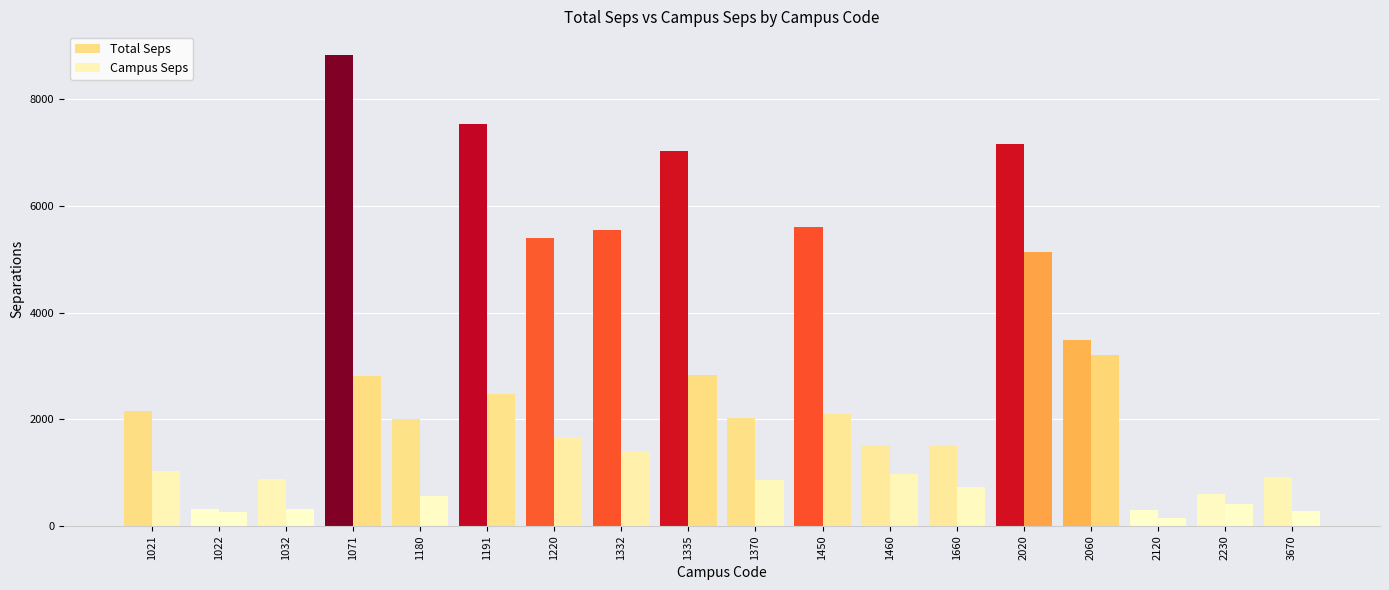

At which label is Total Seps closest to 4566?

1220